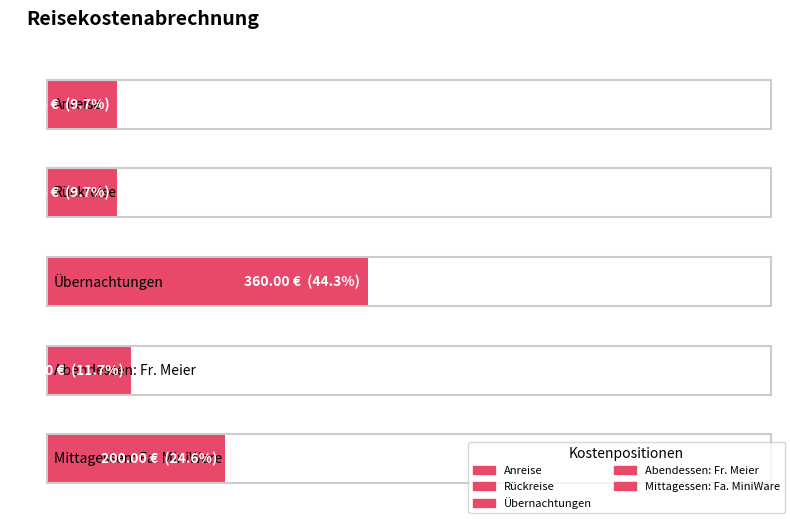

Reading left to right, list all the values displayed in this chart.

Anreise=78.8	Rückreise=78.8	Übernachtungen=360.0	Abendessen: Fr. Meier=95.0	Mittagessen: Fa. MiniWare=200.0